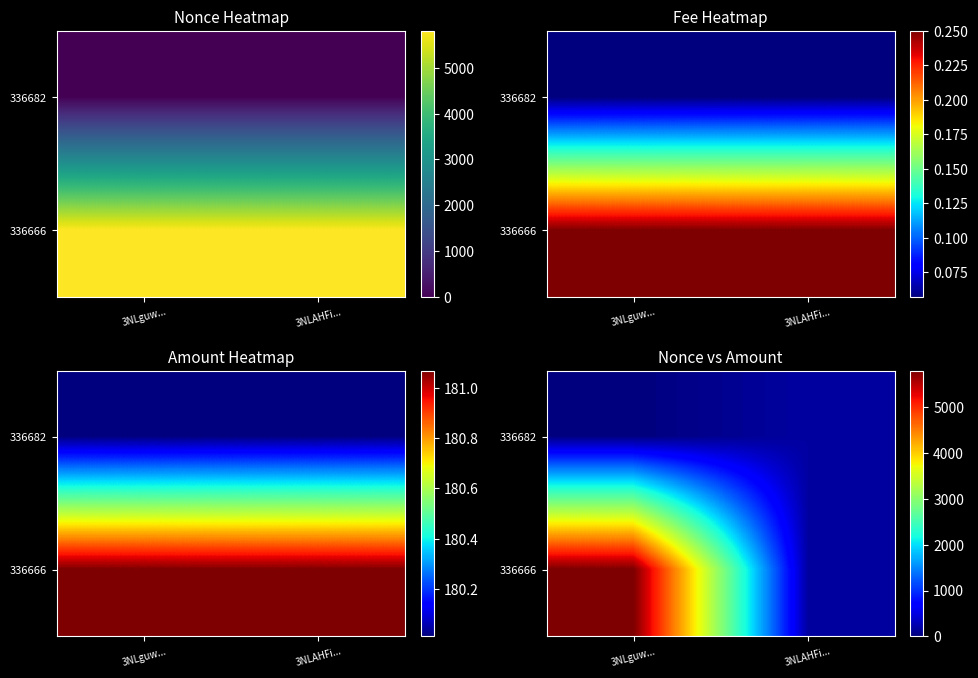

Is the value of 336666 at 3NLguw... greater than the value of 336682 at 3NLguw...?

Yes